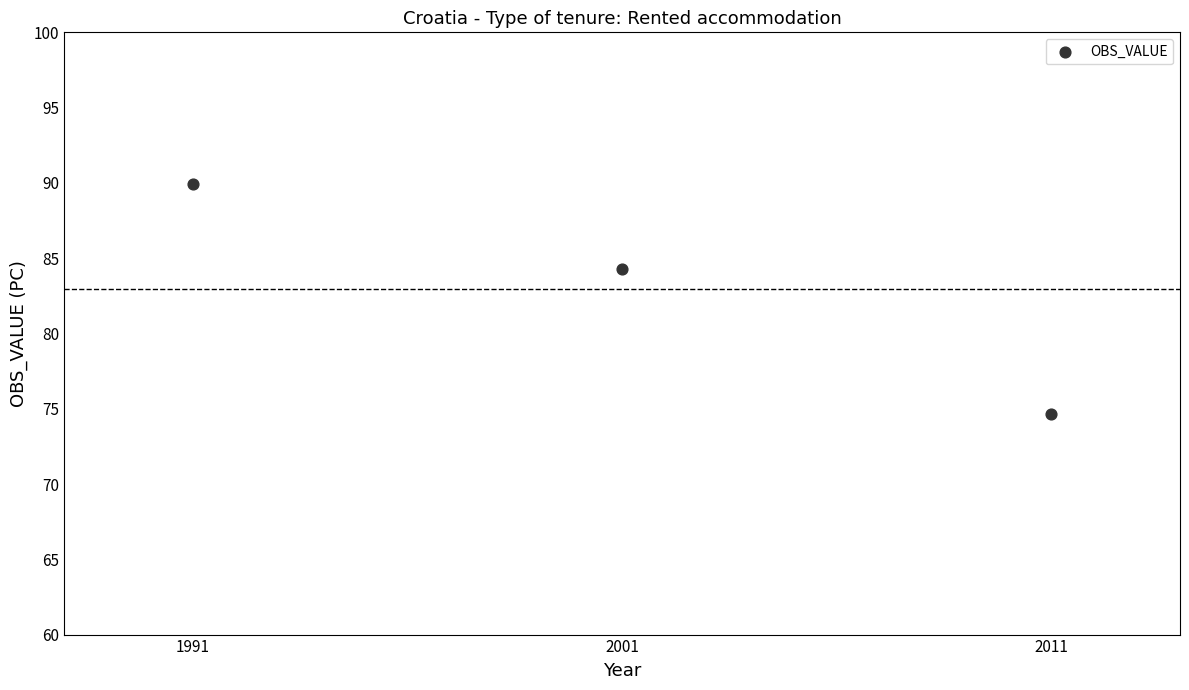

What Y value in the scatter plot is closest to 82?

84.3